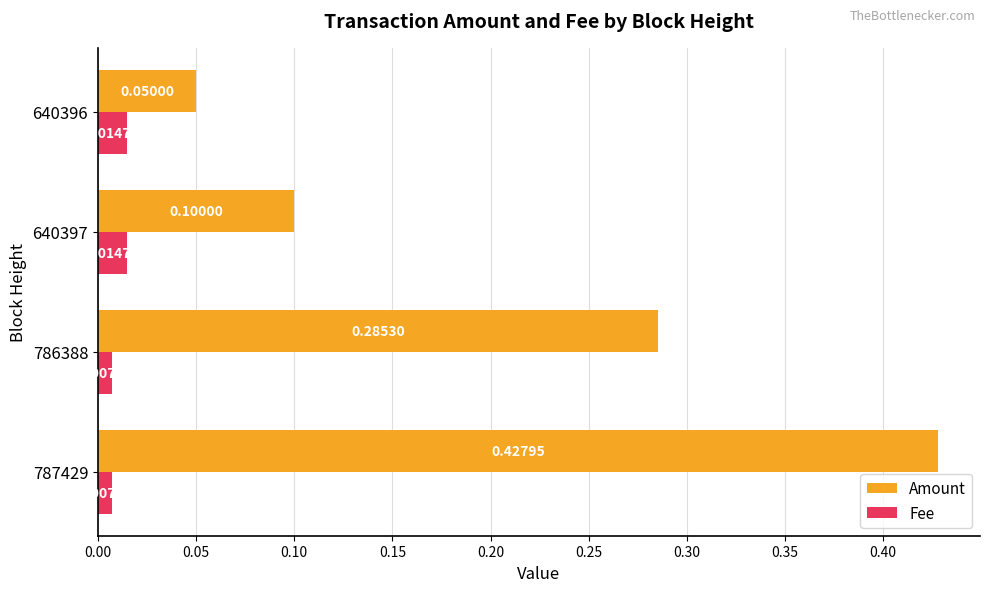

Rank the series by their maximum value, from lowest to highest.

Fee, Amount